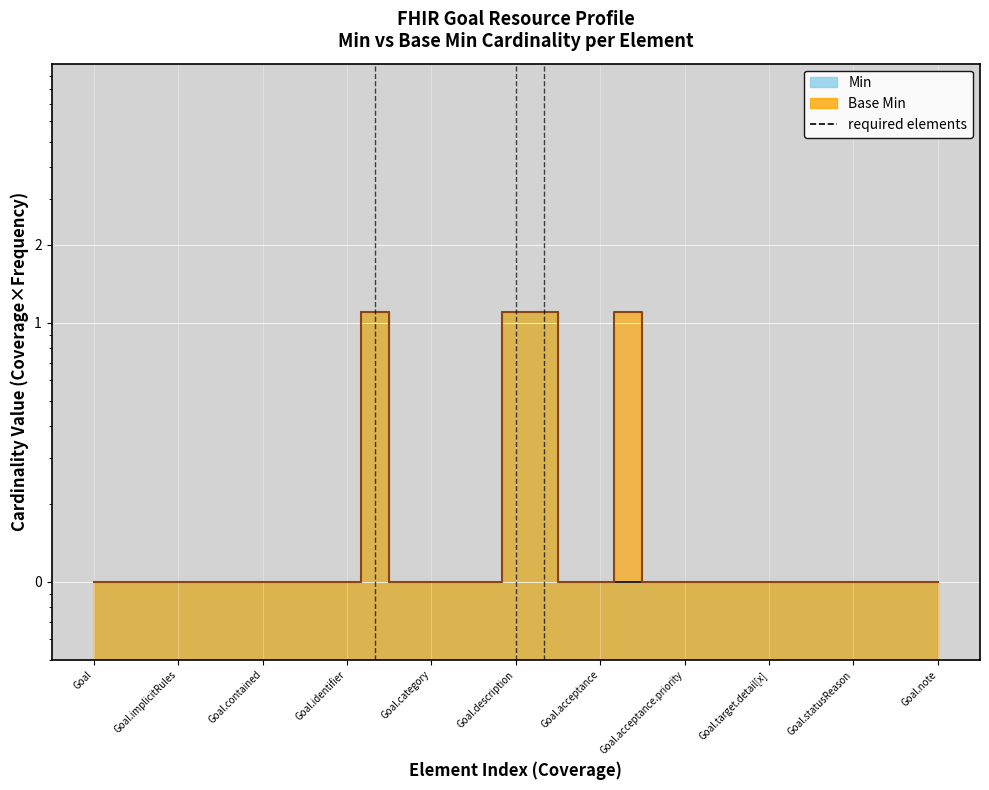

True or false: Base Min and Min intersect in this chart.

False